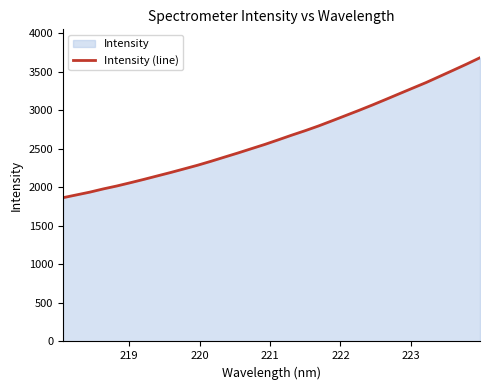

What is the difference between the maximum and minimum values?

1818.2